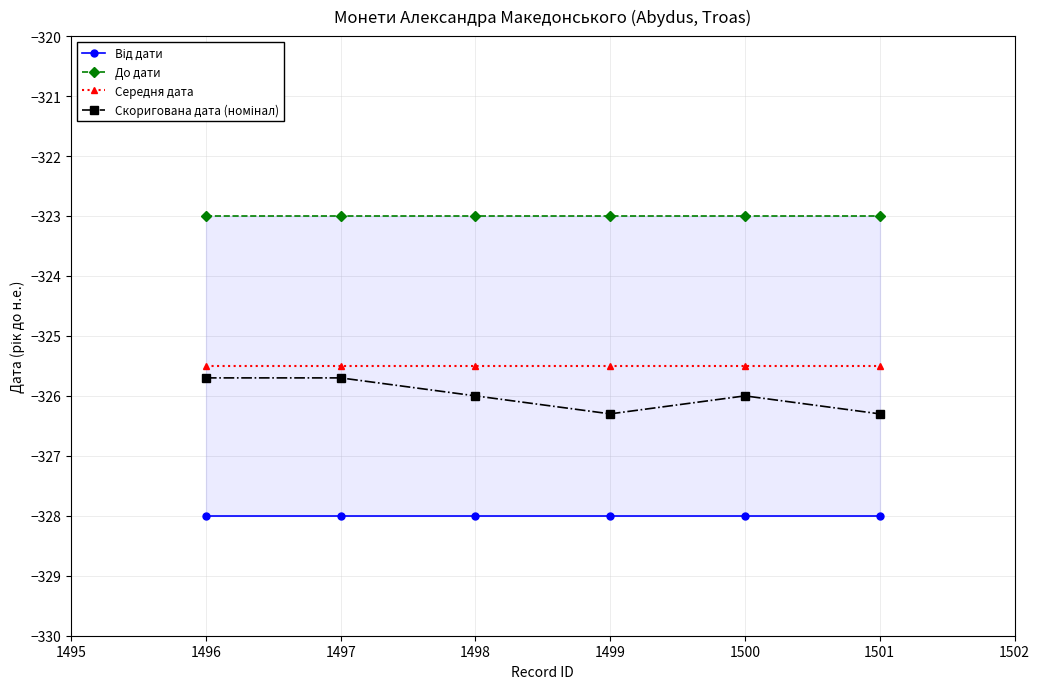

What is the sum of all До дати values?

-1938.0